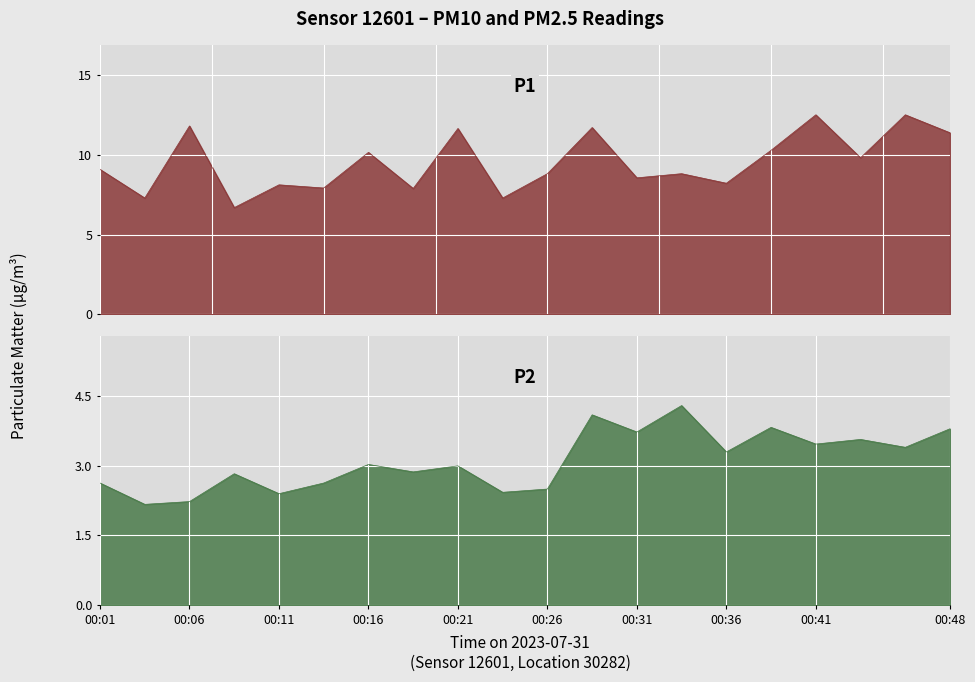

True or false: P1 has a value of 3.9 at 06:00.

False